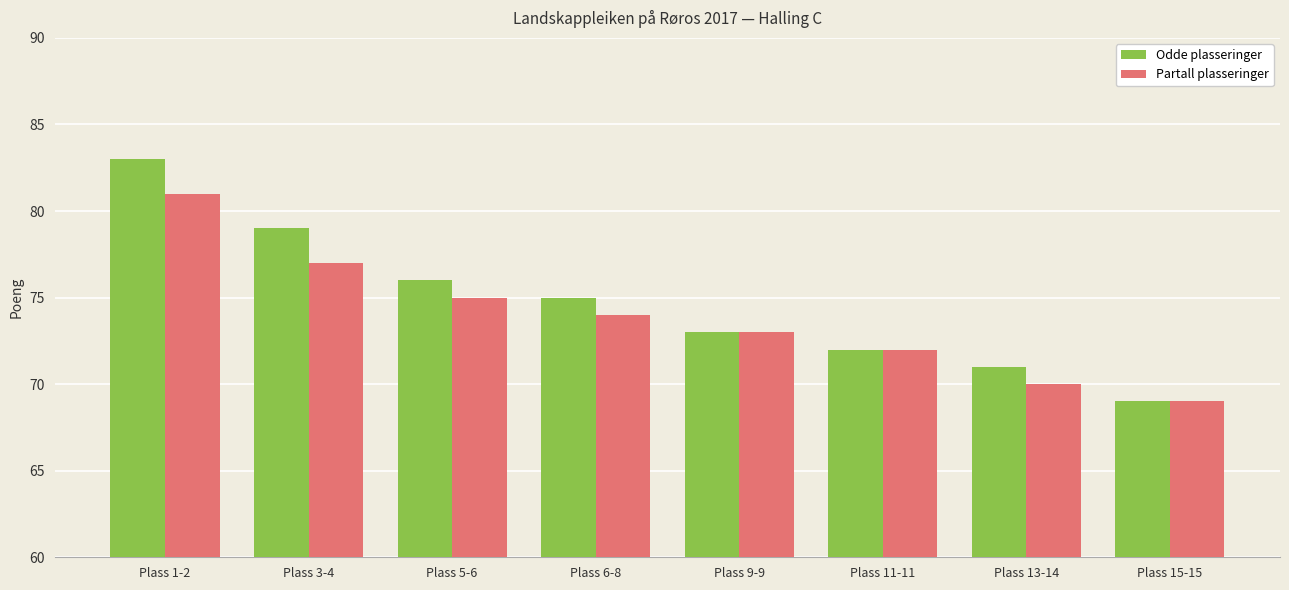

Between Plass 1-2 and Plass 9-9, which series saw the biggest shift?

Odde plasseringer